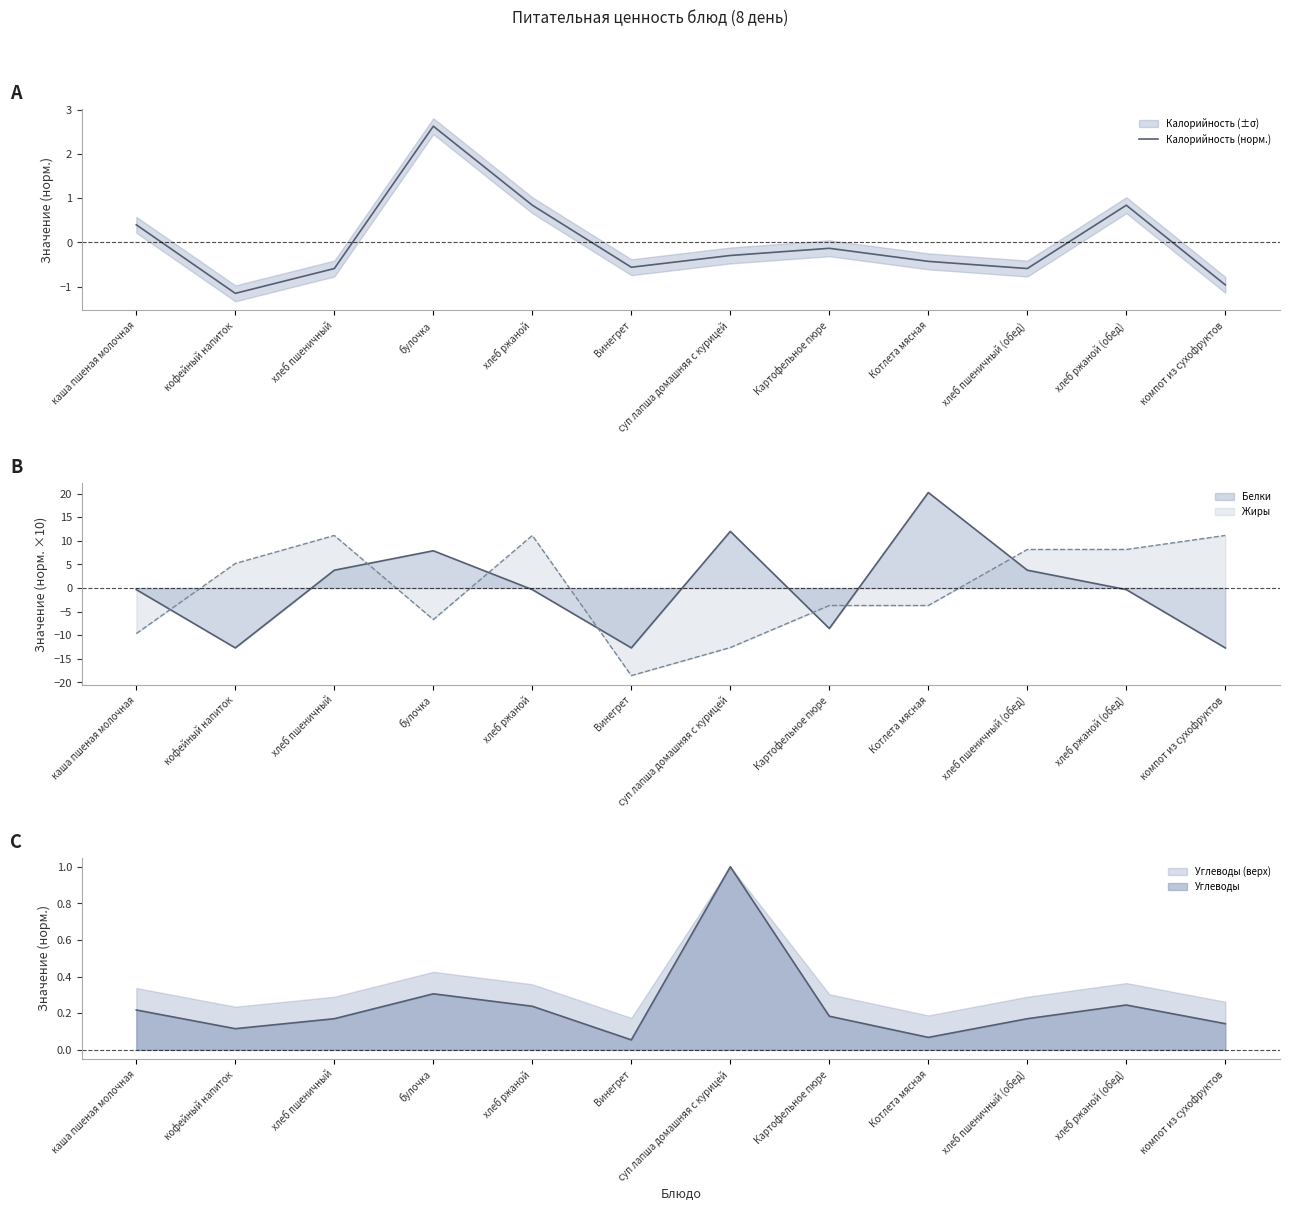

How many values are below 0?

8